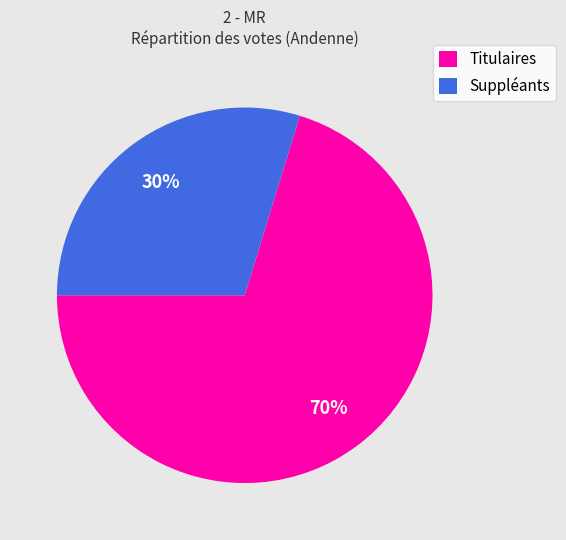

To the nearest percent, what is the combined percentage of Titulaires and Suppléants?

100%